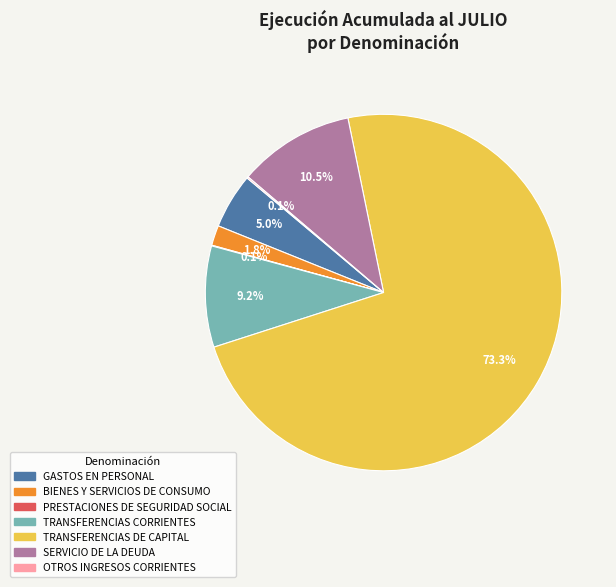

What is the majority slice?

TRANSFERENCIAS DE CAPITAL